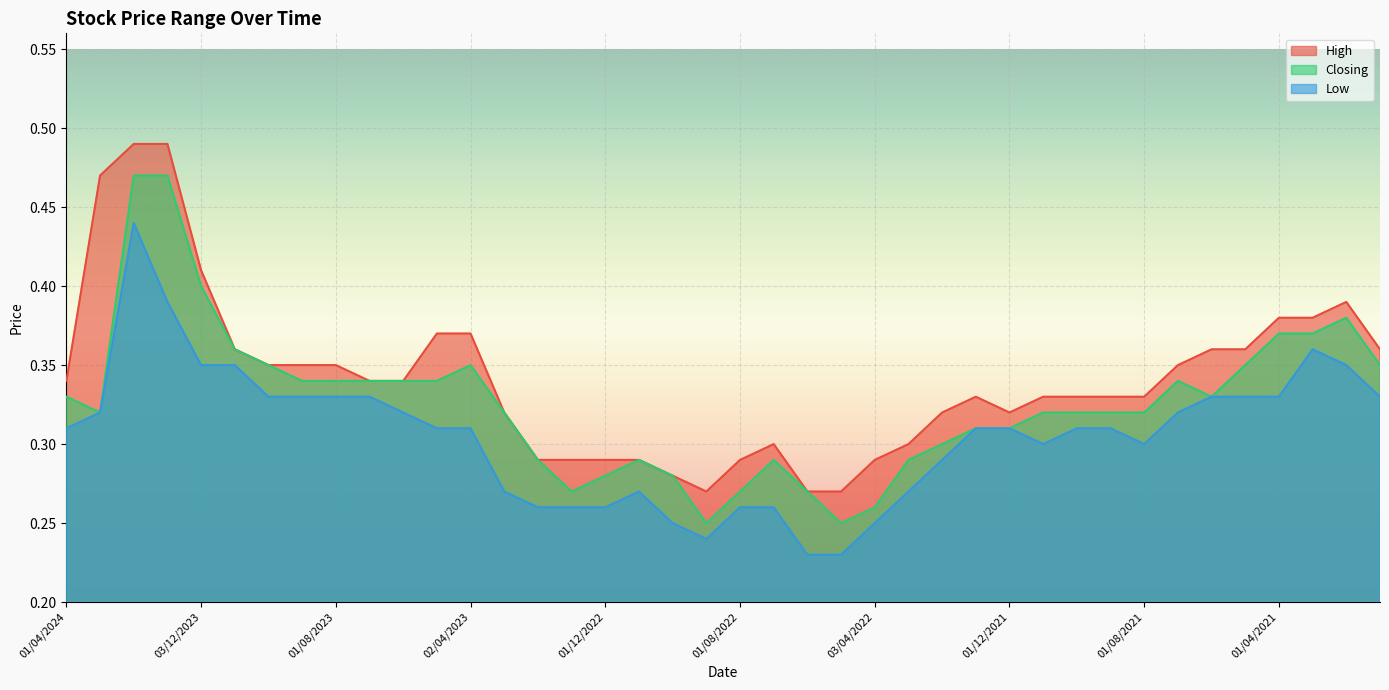

Between 02/01/2023 and 01/08/2022, which is larger?

02/01/2023